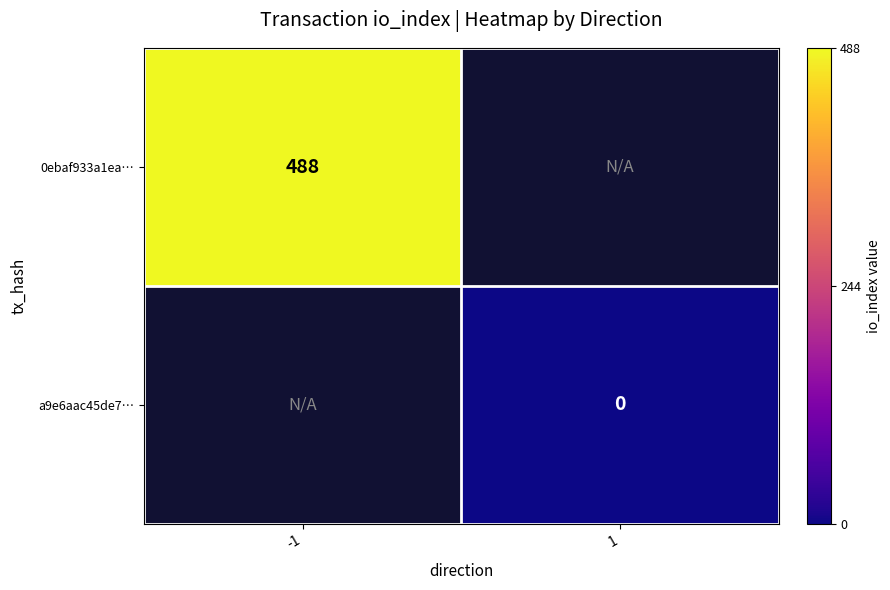

True or false: 0ebaf933a1ea… has a value of 488 at -1.

True